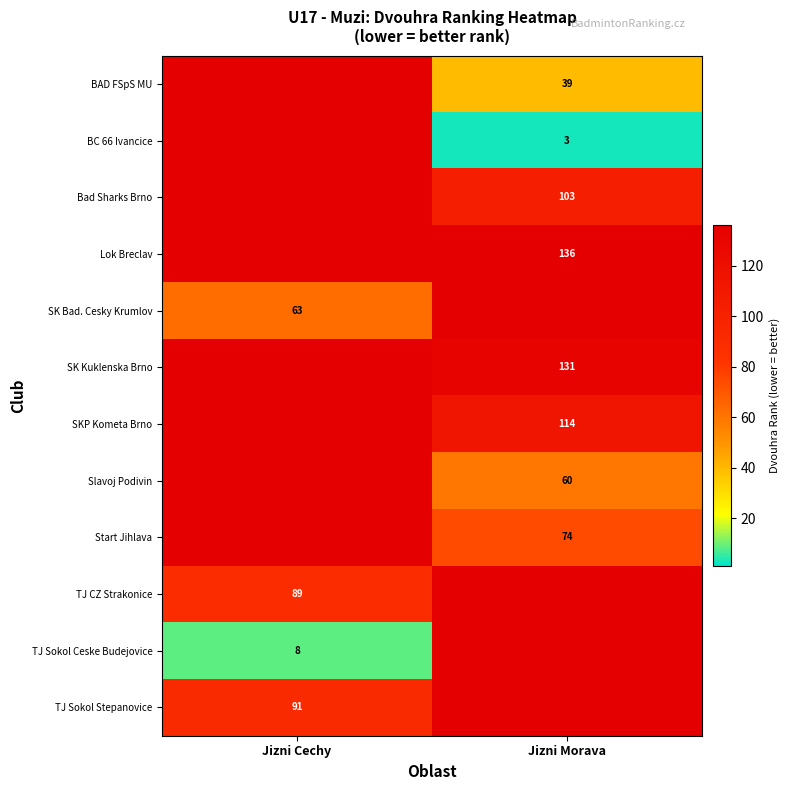

Is the value of Lok Breclav at Jizni Morava greater than the value of SK Bad. Cesky Krumlov at Jizni Cechy?

Yes